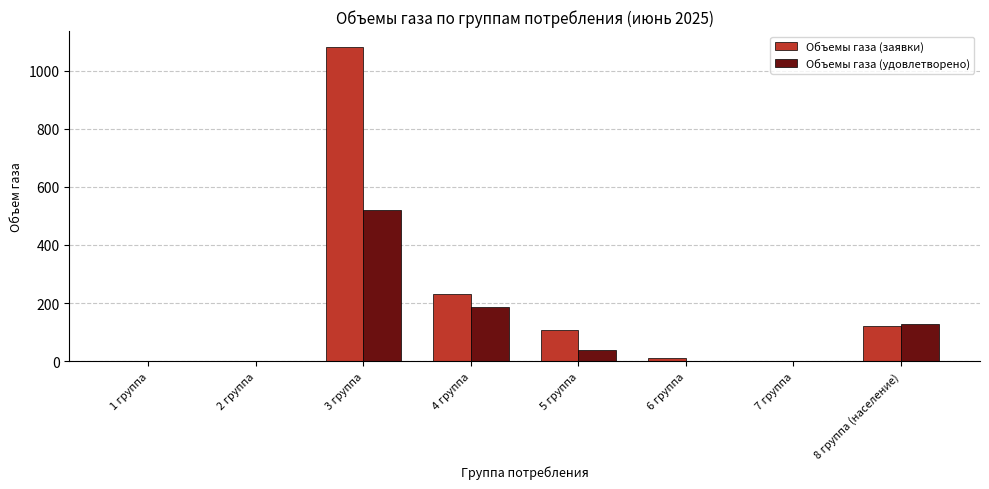

At which category is the sum across all series the highest?

3 группа